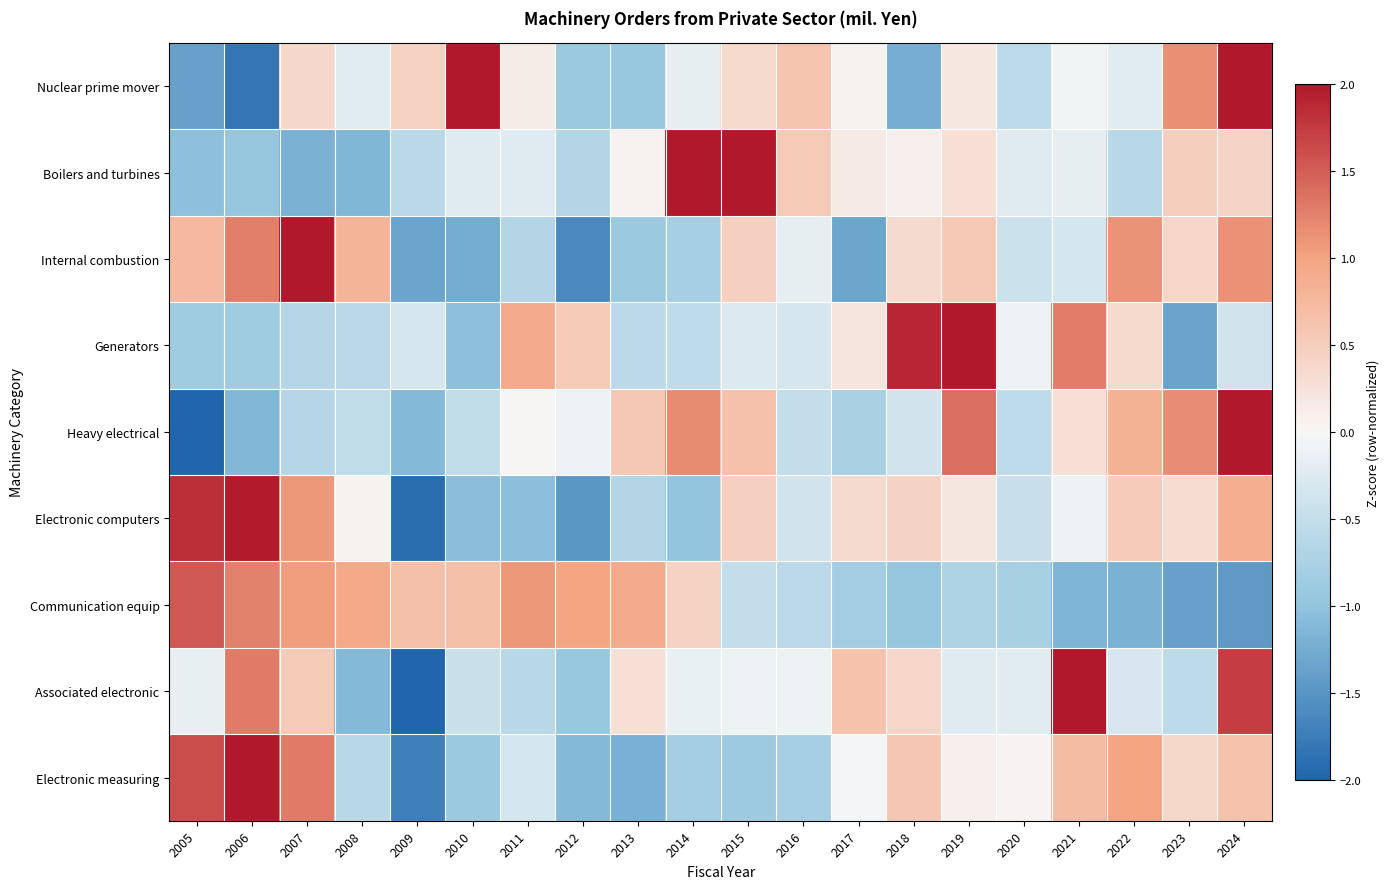

Reading right to left, what are all the values shown in this chart?

Nuclear prime mover: 2024=2.0	2023=1.2	2022=-0.2	2021=-0.1	2020=-0.6	2019=0.2	2018=-1.2	2017=0.0	2016=0.6	2015=0.3	2014=-0.2	2013=-0.9	2012=-0.9	2011=0.1	2010=2.2	2009=0.4	2008=-0.2	2007=0.4	2006=-1.8	2005=-1.4
Boilers and turbines: 2024=0.4	2023=0.5	2022=-0.6	2021=-0.2	2020=-0.2	2019=0.3	2018=0.1	2017=0.2	2016=0.5	2015=2.9	2014=2.1	2013=0.1	2012=-0.7	2011=-0.2	2010=-0.2	2009=-0.6	2008=-1.1	2007=-1.2	2006=-1.0	2005=-1.0
Internal combustion: 2024=1.1	2023=0.4	2022=1.1	2021=-0.3	2020=-0.4	2019=0.5	2018=0.3	2017=-1.3	2016=-0.2	2015=0.5	2014=-0.8	2013=-0.9	2012=-1.6	2011=-0.7	2010=-1.3	2009=-1.3	2008=0.8	2007=2.0	2006=1.3	2005=0.7
Generators: 2024=-0.4	2023=-1.3	2022=0.3	2021=1.3	2020=-0.1	2019=2.7	2018=1.9	2017=0.2	2016=-0.3	2015=-0.3	2014=-0.5	2013=-0.6	2012=0.5	2011=0.9	2010=-1.0	2009=-0.3	2008=-0.6	2007=-0.7	2006=-0.8	2005=-0.9
Heavy electrical: 2024=2.2	2023=1.2	2022=0.8	2021=0.3	2020=-0.6	2019=1.4	2018=-0.4	2017=-0.8	2016=-0.5	2015=0.7	2014=1.2	2013=0.6	2012=-0.1	2011=0.0	2010=-0.5	2009=-1.1	2008=-0.5	2007=-0.6	2006=-1.1	2005=-2.0
Electronic computers: 2024=0.9	2023=0.3	2022=0.5	2021=-0.1	2020=-0.5	2019=0.2	2018=0.4	2017=0.3	2016=-0.4	2015=0.5	2014=-1.0	2013=-0.7	2012=-1.5	2011=-1.1	2010=-1.1	2009=-1.9	2008=0.1	2007=1.1	2006=2.0	2005=1.8
Communication equip: 2024=-1.4	2023=-1.4	2022=-1.2	2021=-1.2	2020=-0.8	2019=-0.7	2018=-1.0	2017=-0.8	2016=-0.6	2015=-0.5	2014=0.4	2013=0.9	2012=1.0	2011=1.1	2010=0.7	2009=0.7	2008=0.9	2007=1.0	2006=1.2	2005=1.5
Associated electronic: 2024=1.7	2023=-0.6	2022=-0.3	2021=2.4	2020=-0.2	2019=-0.2	2018=0.4	2017=0.6	2016=-0.1	2015=-0.1	2014=-0.1	2013=0.3	2012=-0.9	2011=-0.6	2010=-0.4	2009=-2.3	2008=-1.1	2007=0.5	2006=1.3	2005=-0.1
Electronic measuring: 2024=0.6	2023=0.4	2022=1.0	2021=0.7	2020=0.0	2019=0.1	2018=0.6	2017=-0.0	2016=-0.8	2015=-0.9	2014=-0.8	2013=-1.2	2012=-1.1	2011=-0.3	2010=-0.9	2009=-1.7	2008=-0.6	2007=1.3	2006=2.1	2005=1.6